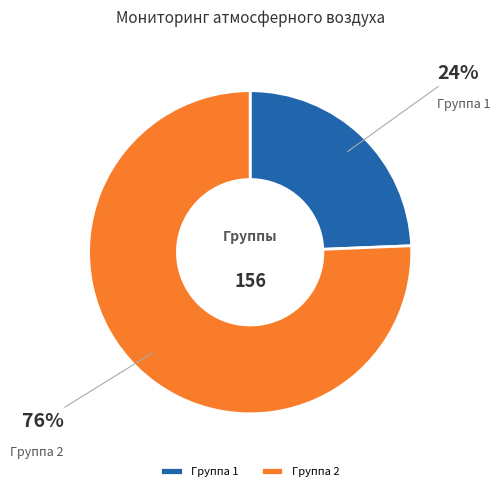

Combined, do Группа 1 and Группа 2 account for over 50%?

Yes